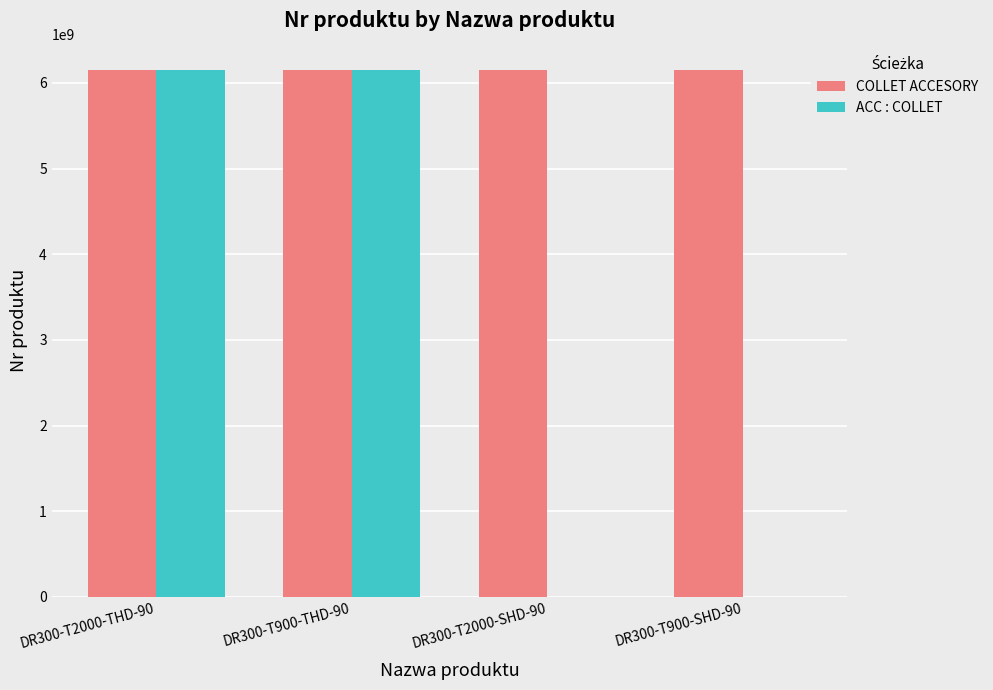

The value of COLLET ACCESORY at DR300-T2000-THD-90 is 3973701122. True or false?

False